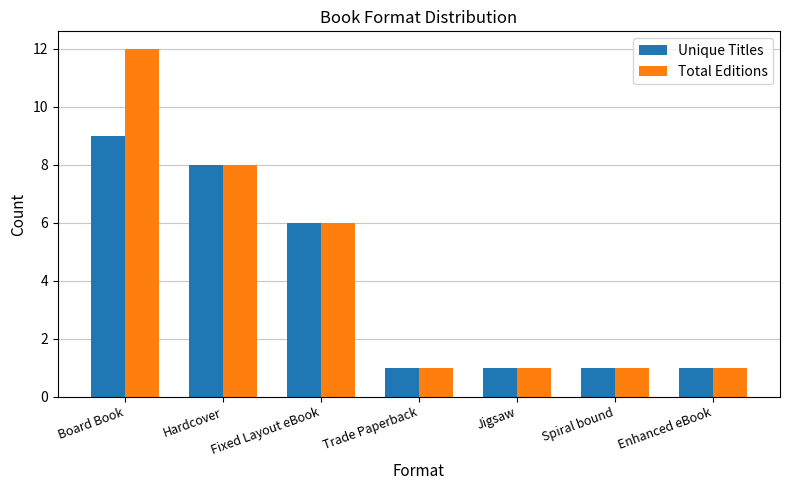

Which series has the widest spread of values?

Total Editions